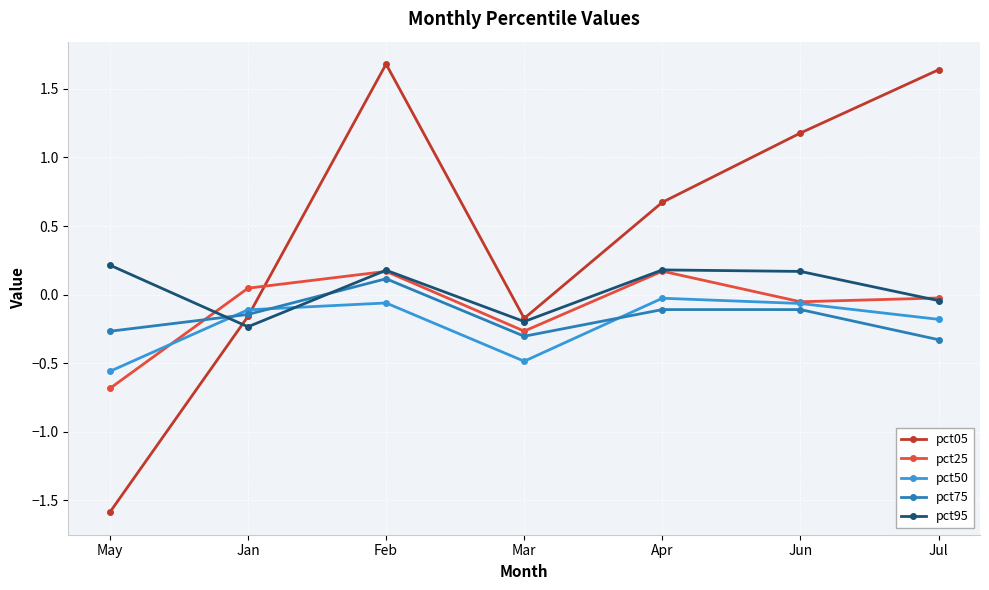

At which category does pct25 reach its first local valley?

Mar